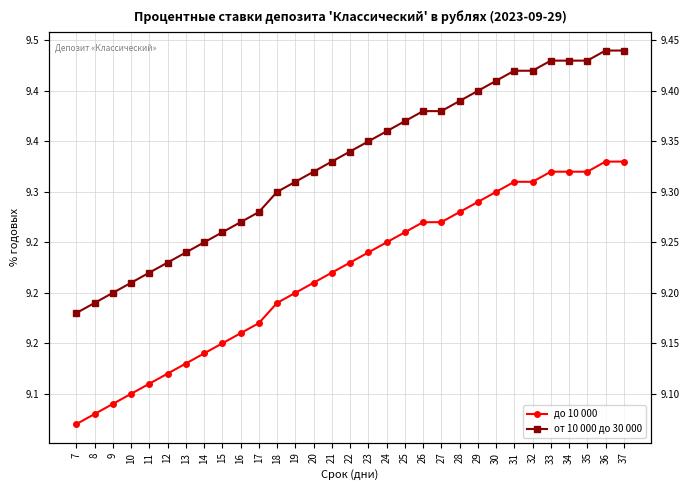

Which series has the largest range (max minus min)?

до 10 000